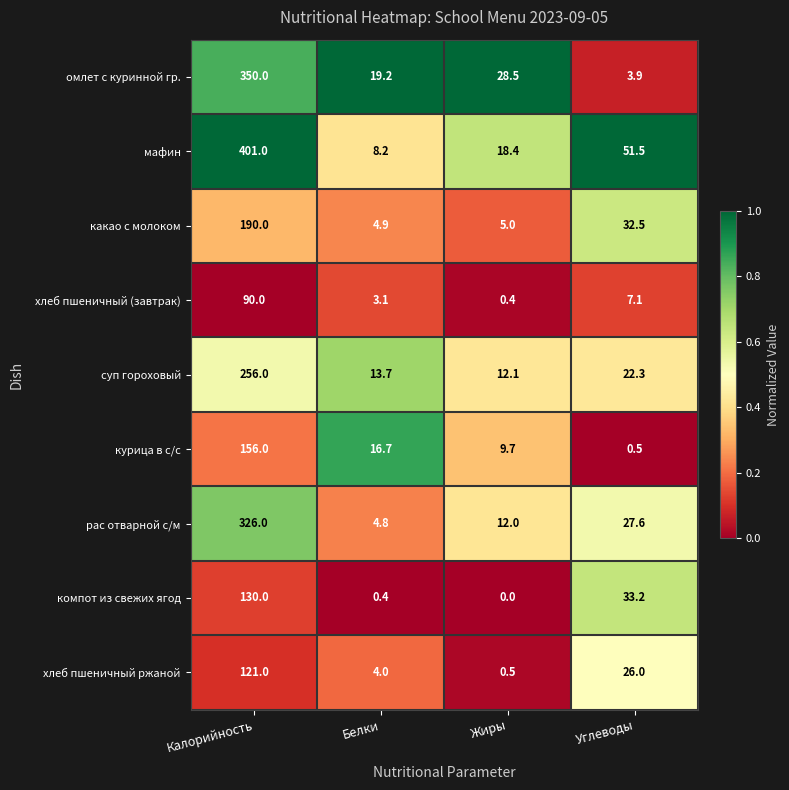

What is the lowest value of the хлеб пшеничный (завтрак) series?

0.4